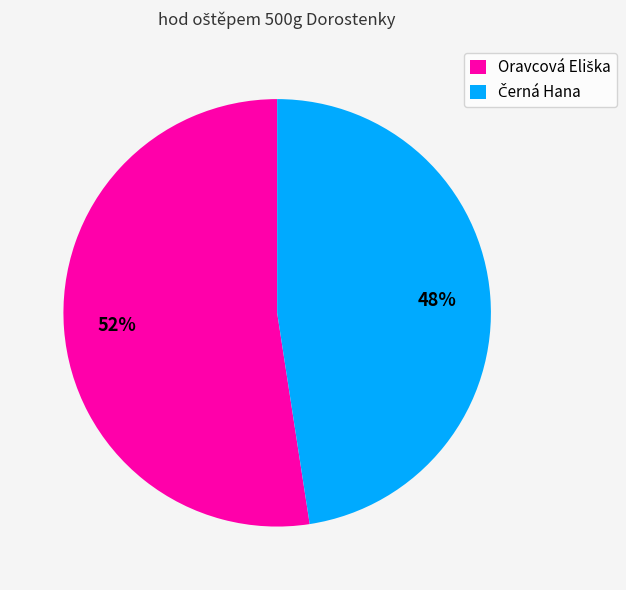

Is there a majority slice in this chart?

Yes